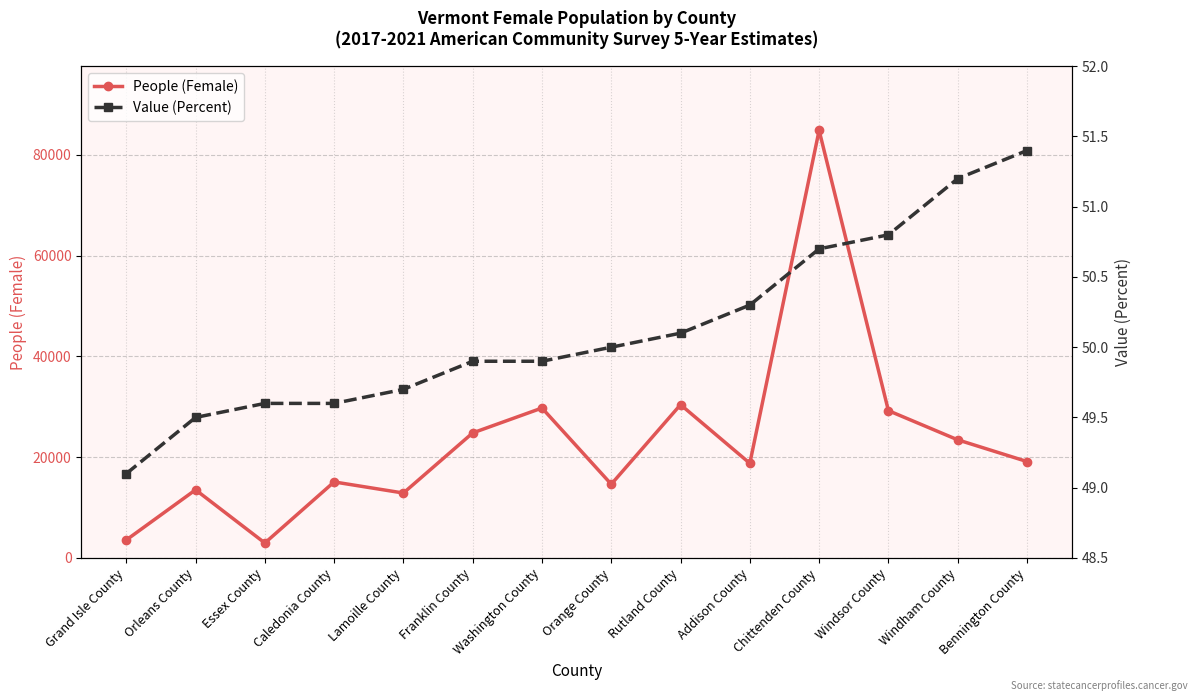

True or false: Value (Percent) and People (Female) intersect in this chart.

False